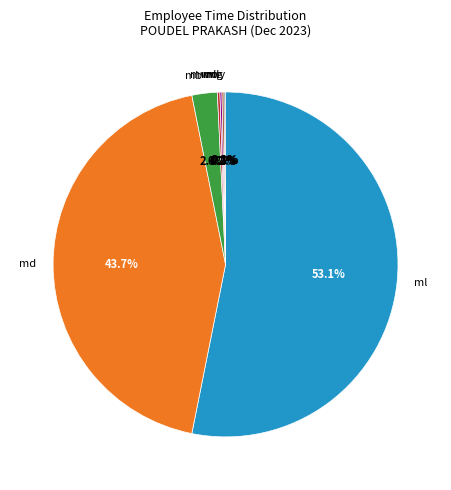

Is the sum of mb and md greater than half?

No